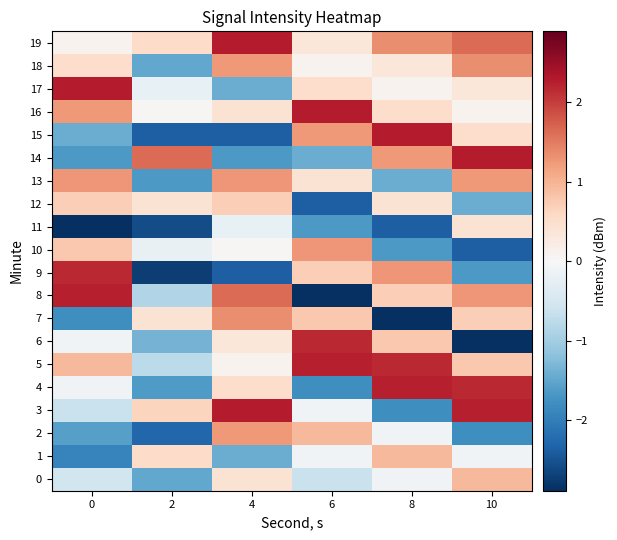

What is the difference between the highest and lowest values at 6?

5.2